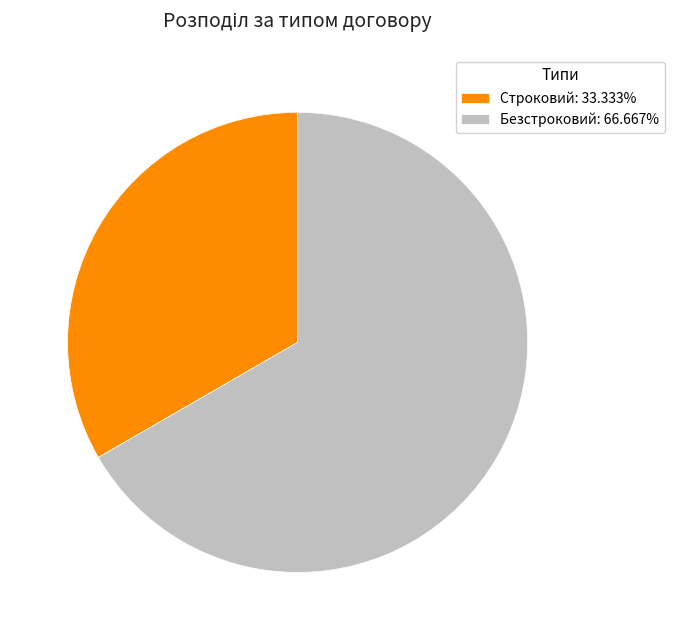

Is the sum of Безстроковий and Строковий greater than half?

Yes